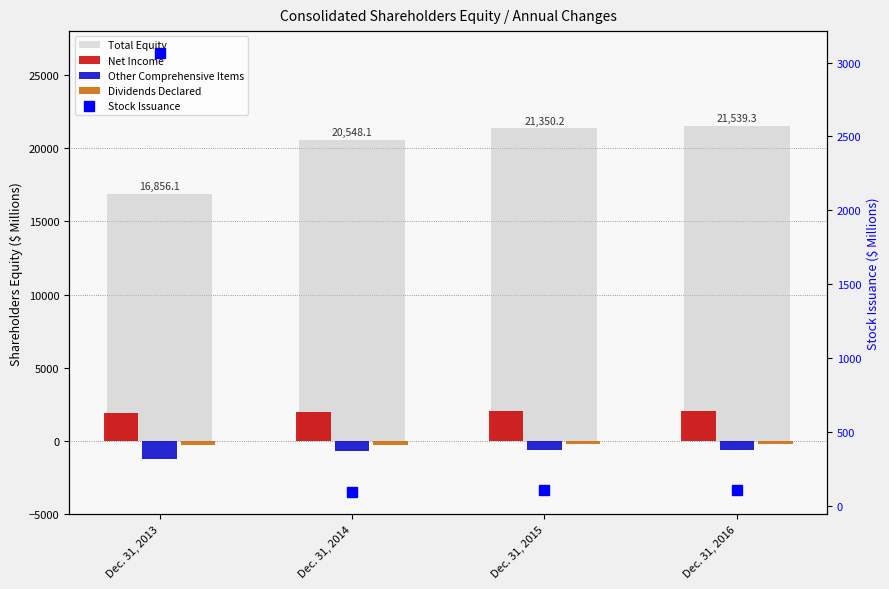

What is the minimum value for Dividends Declared?

-240.8